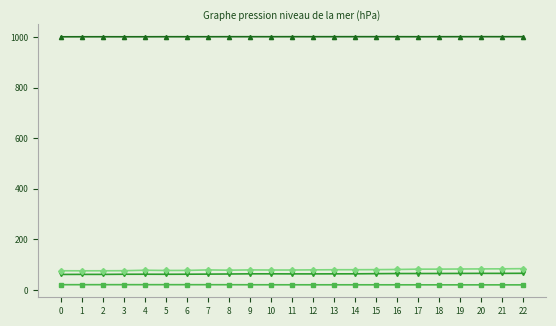

How many series are shown in this chart?

4